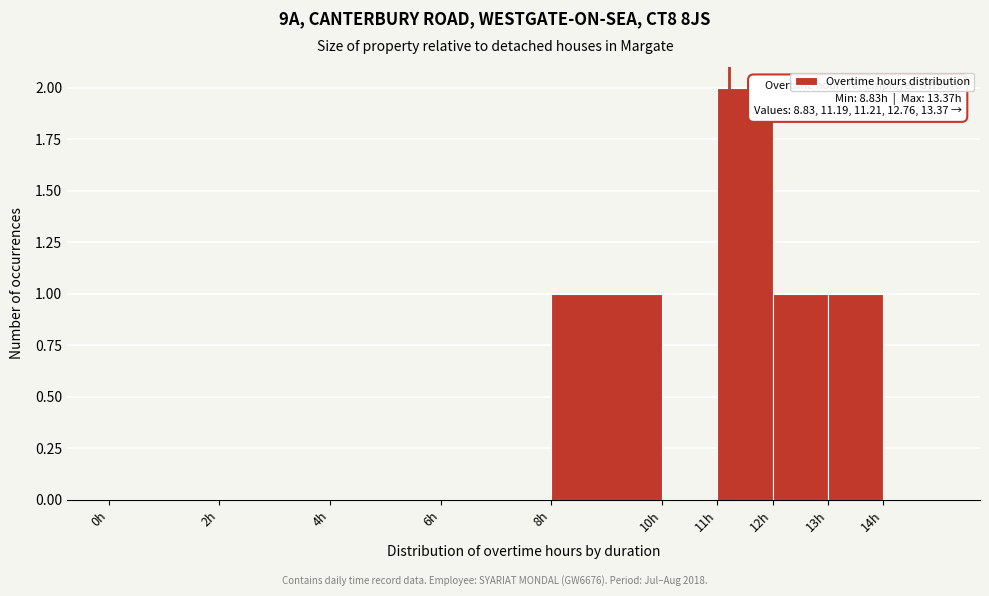

Which range on the x-axis has the tallest bar?

11 to 12